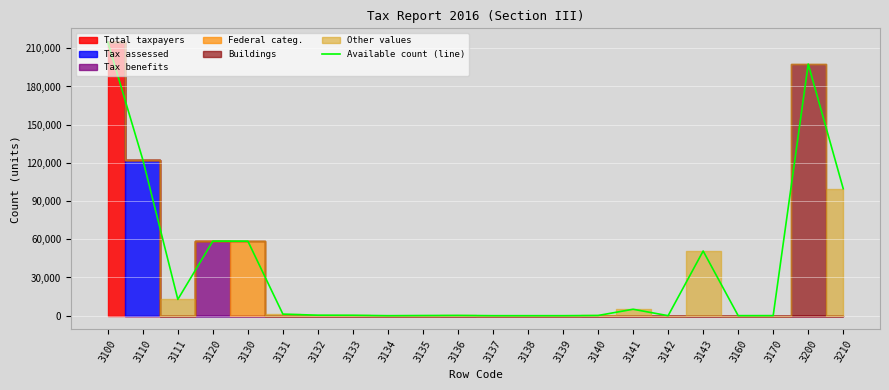

What is the highest value of the Available count (line) series?

214930